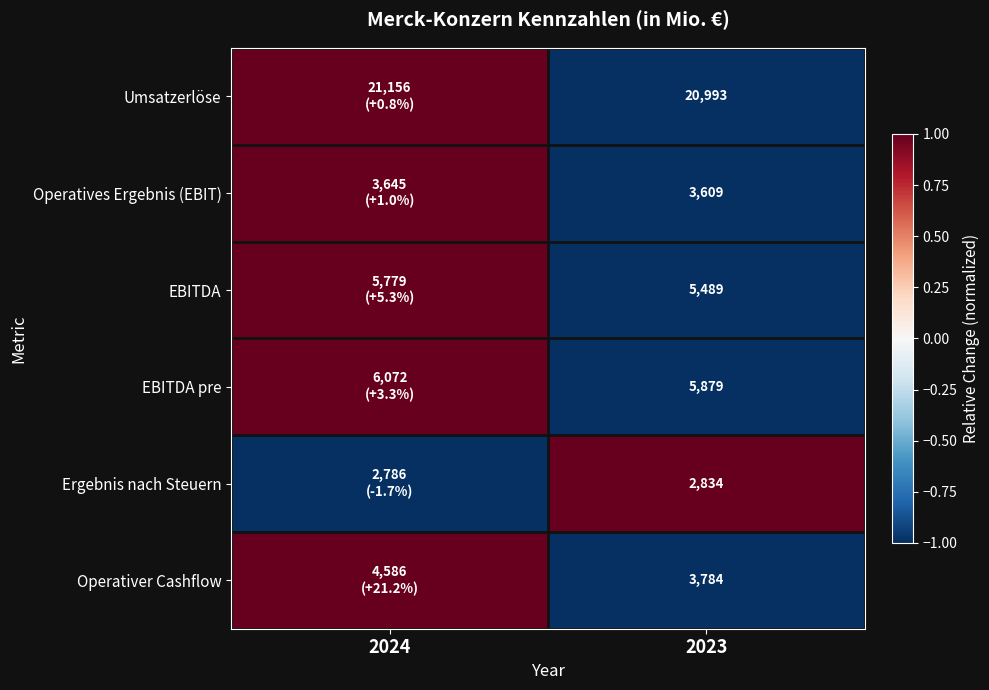

What is the total value across all series at 2023?

42588